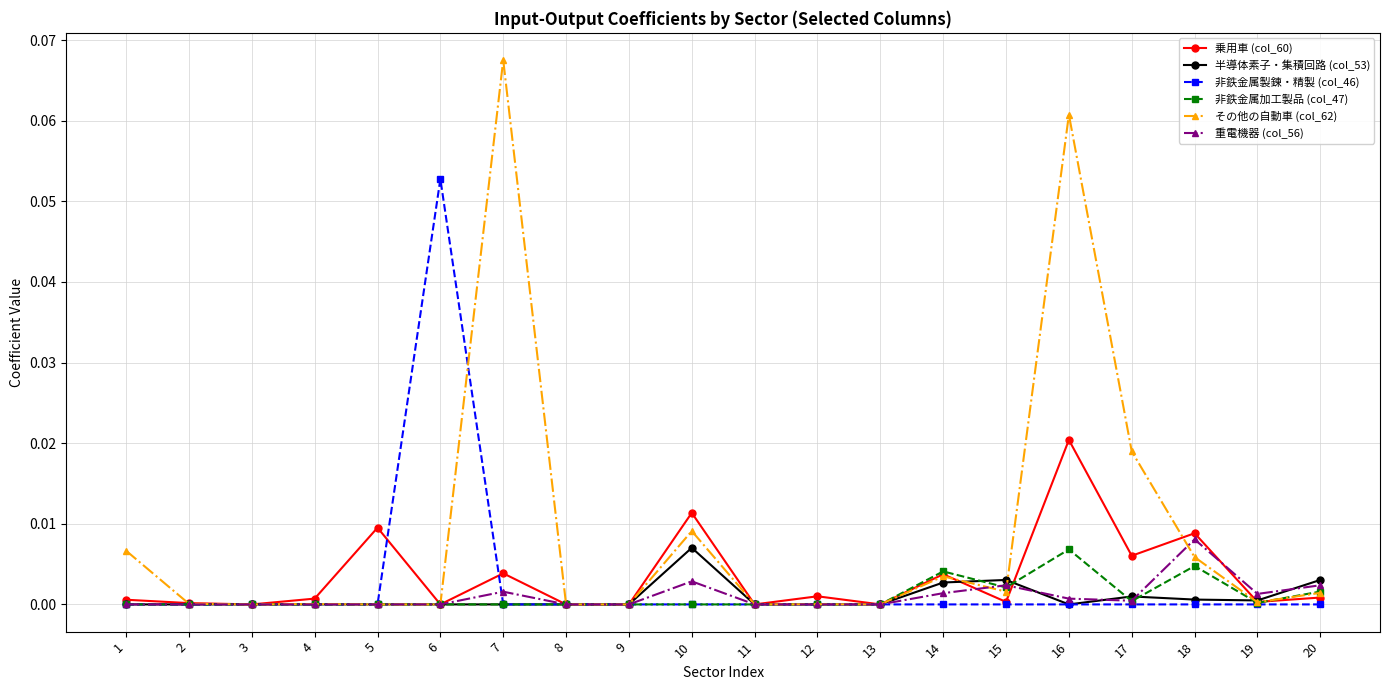

What are all the series names shown in the legend?

乗用車 (col_60), 半導体素子・集積回路 (col_53), 非鉄金属製錬・精製 (col_46), 非鉄金属加工製品 (col_47), その他の自動車 (col_62), 重電機器 (col_56)